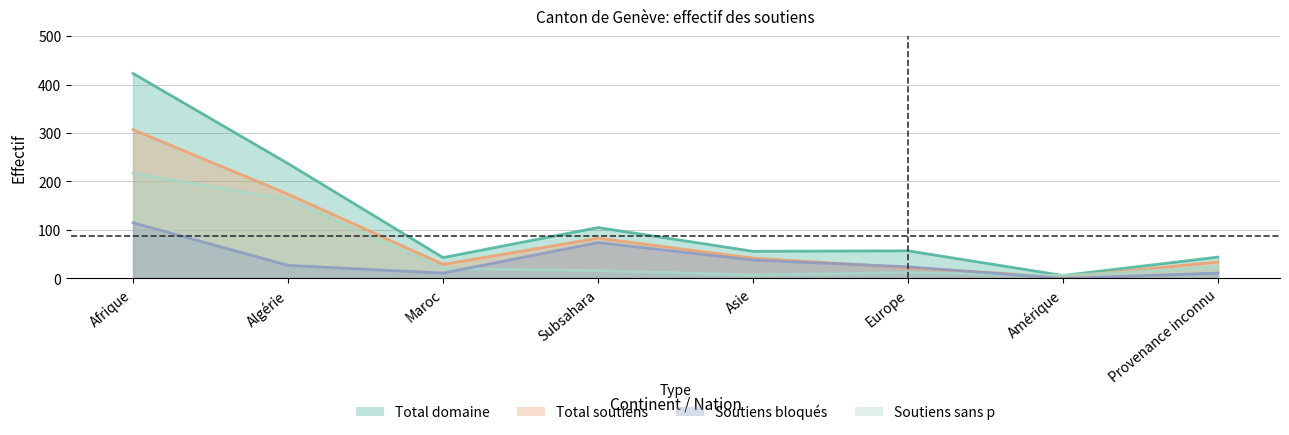

What is the lowest value of the Total domaine series?

6